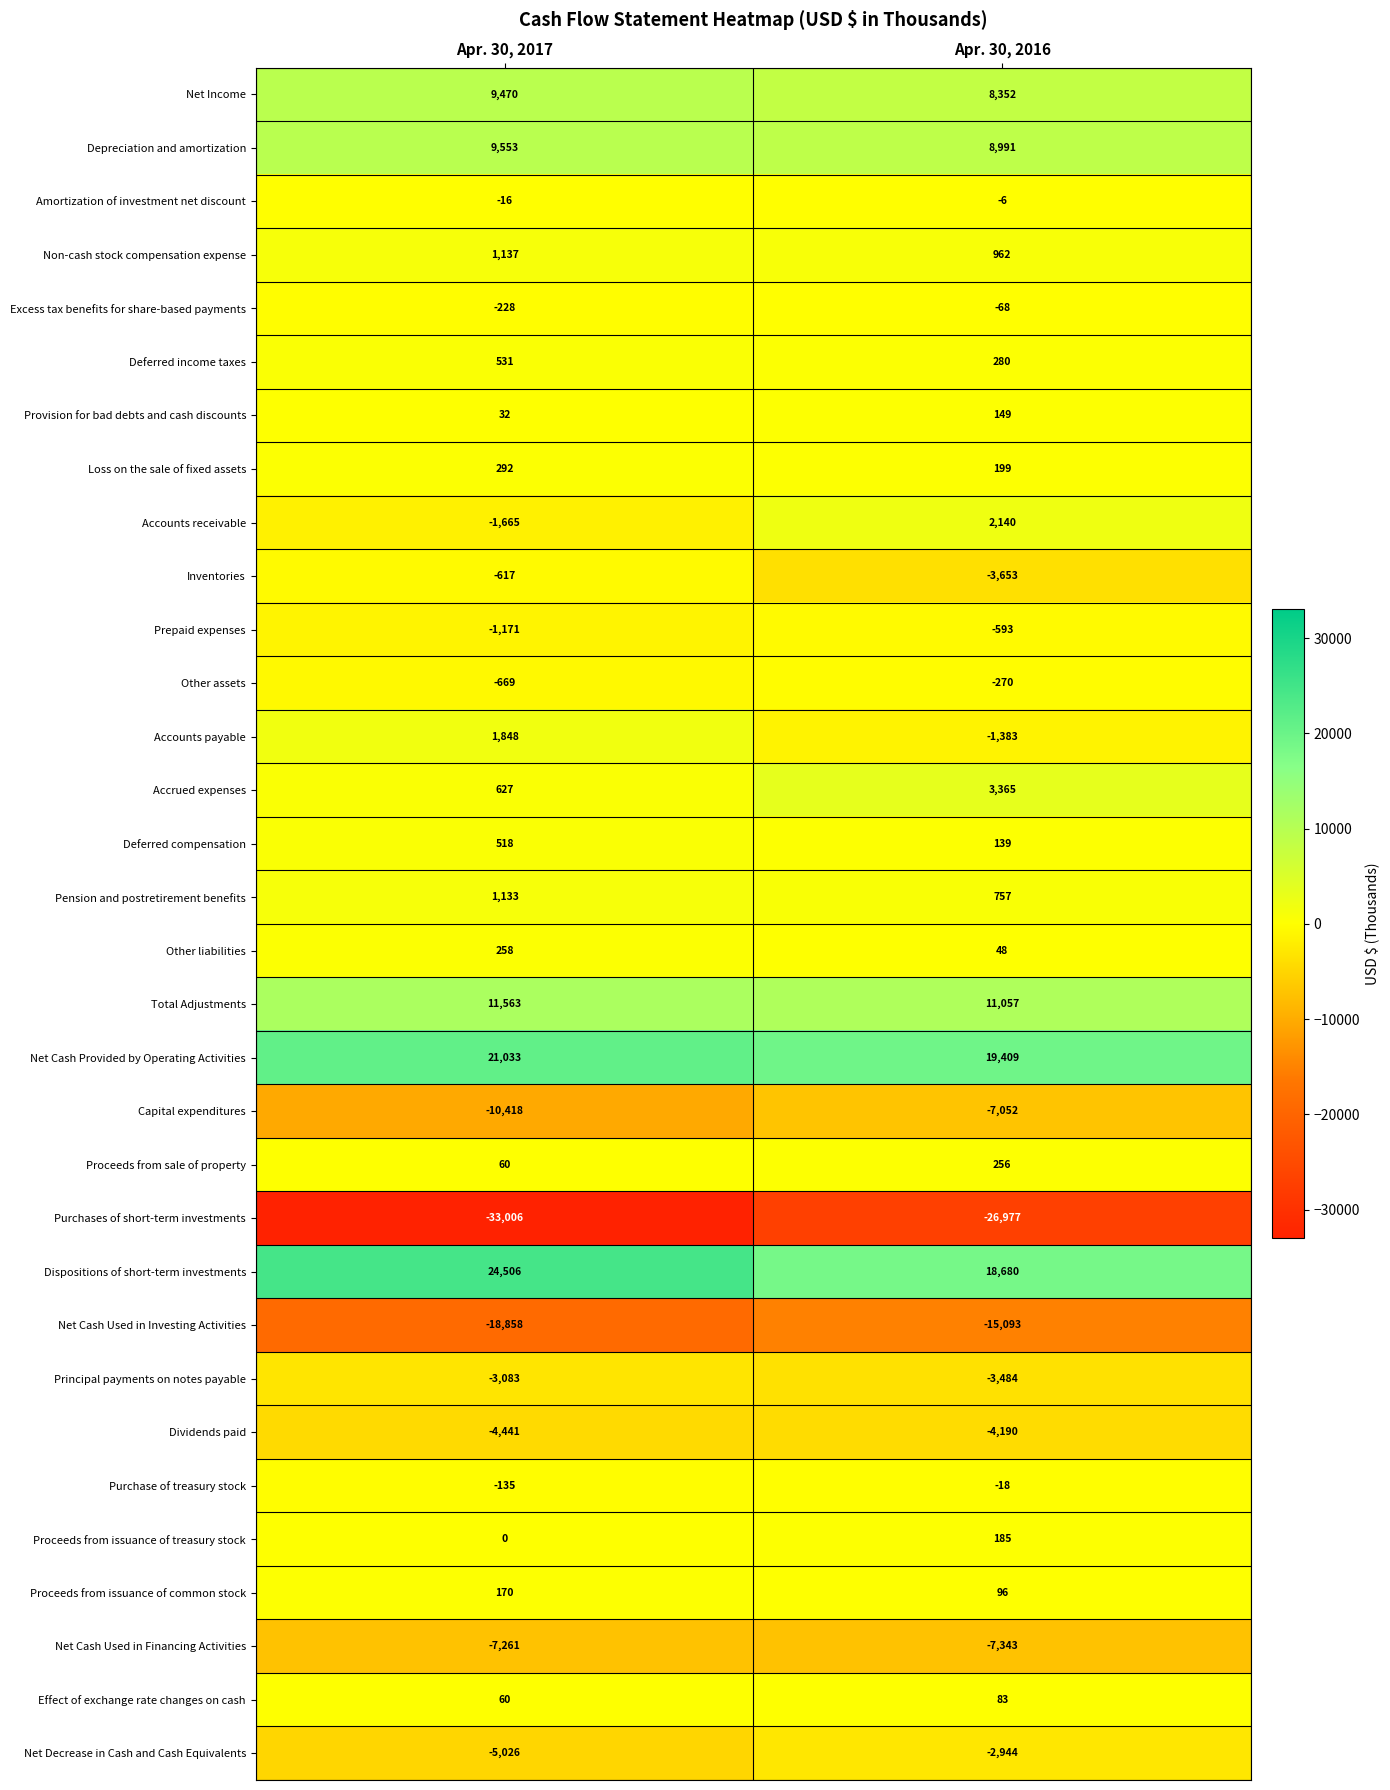

Which series has the largest range (max minus min)?

Purchases of short-term investments